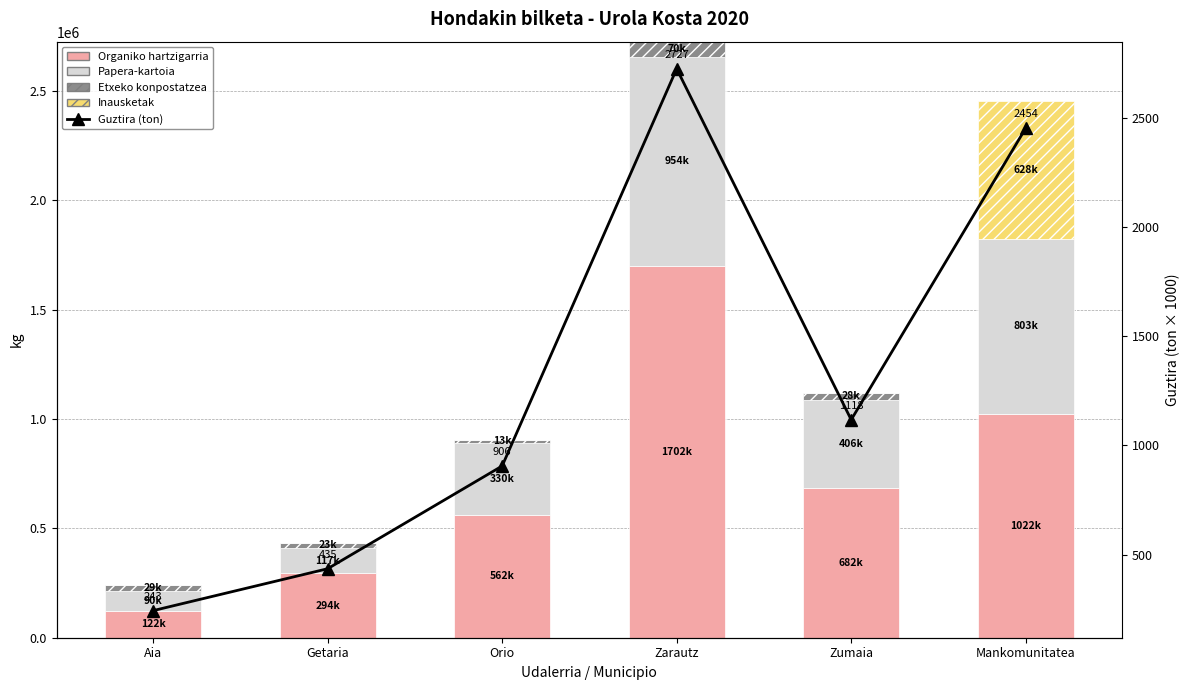

The value of Etxeko konpostatzea at Orio is 4979.9. True or false?

False